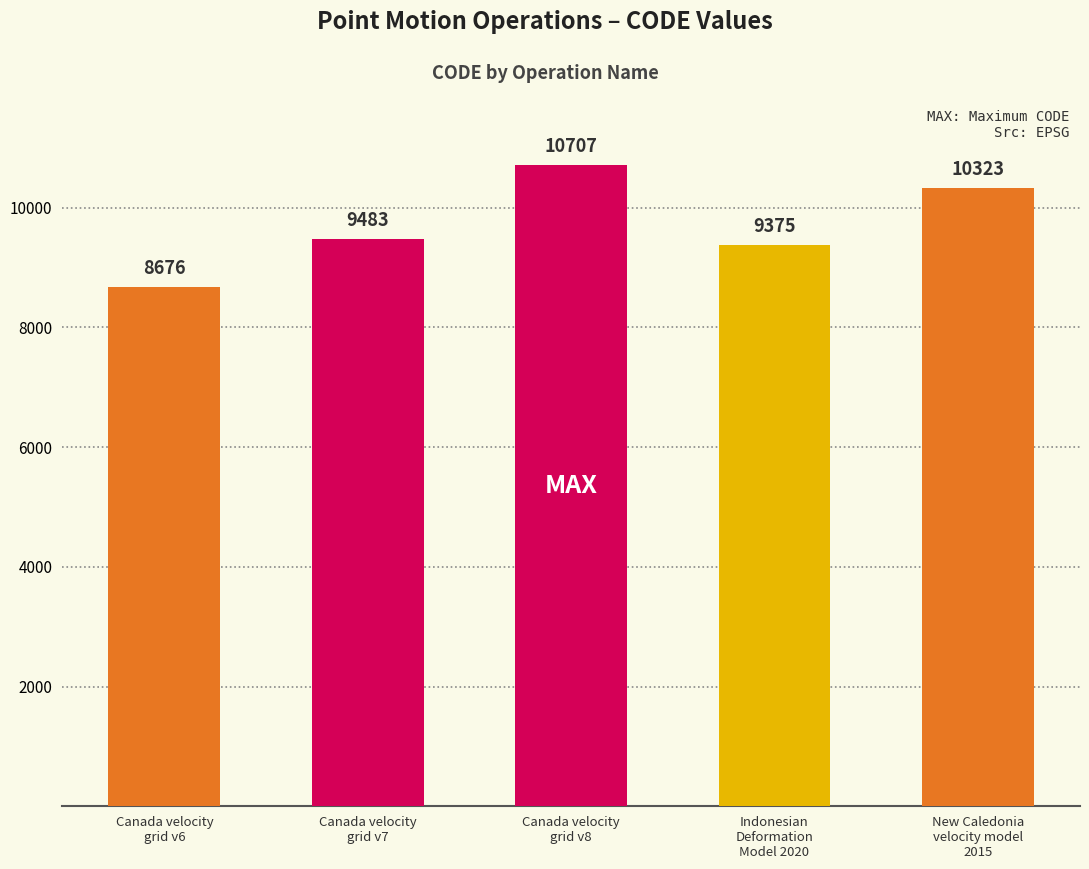

The chart shows a value of 9483 at Canada velocity
grid v7. True or false?

True